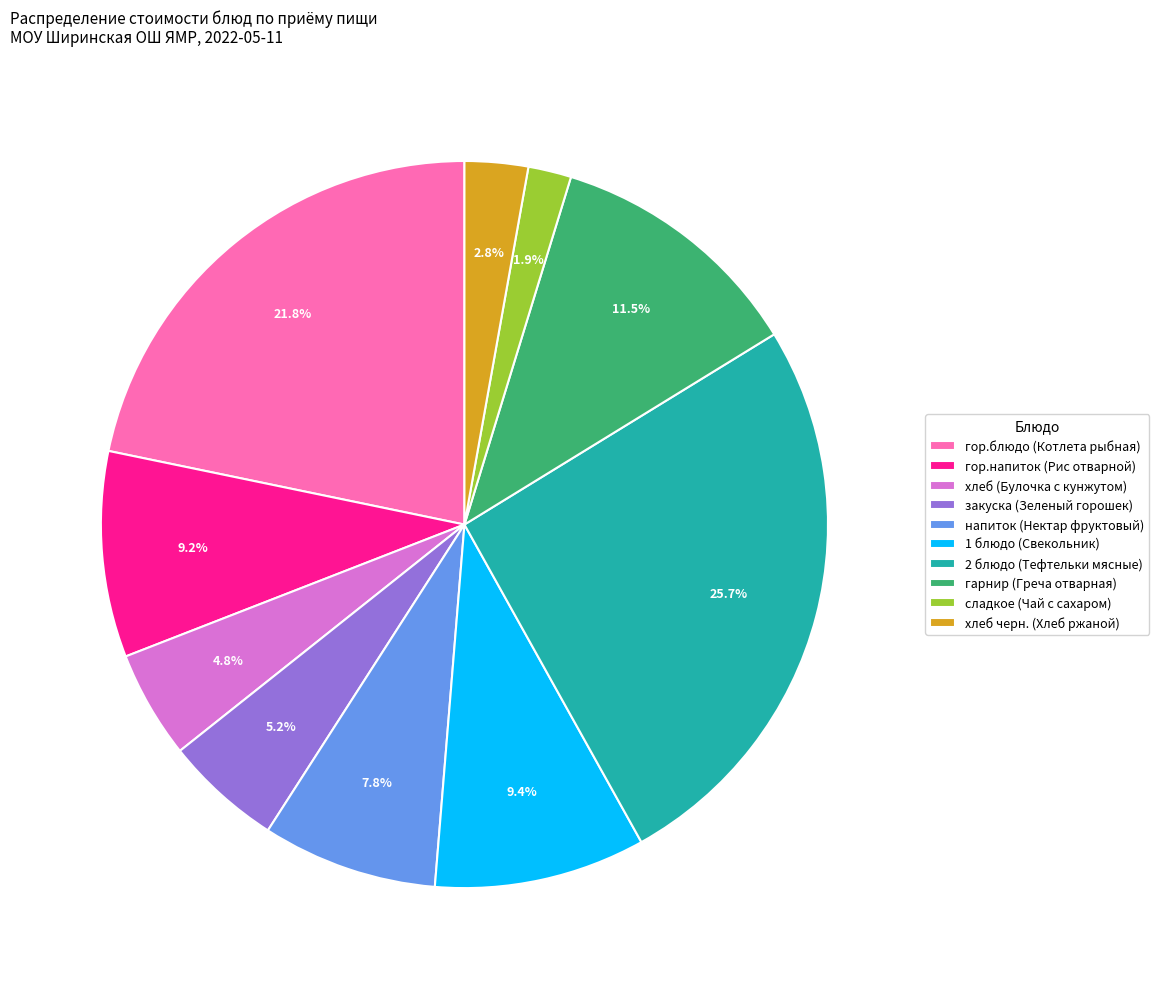

To the nearest percent, what percentage of the pie is гор.блюдо (Котлета рыбная)?

22%